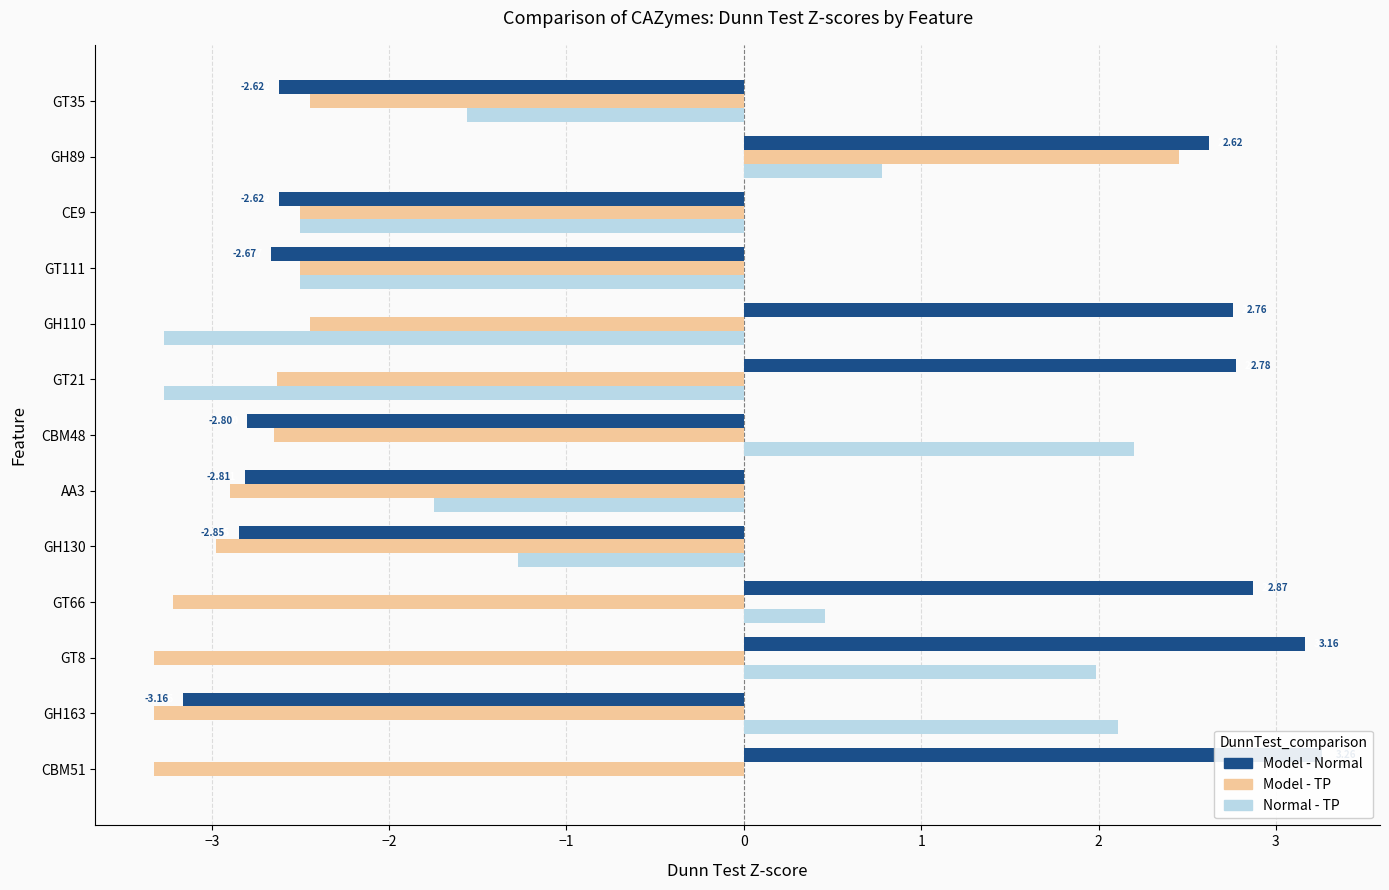

What is the difference between the highest and lowest values at AA3?

1.2